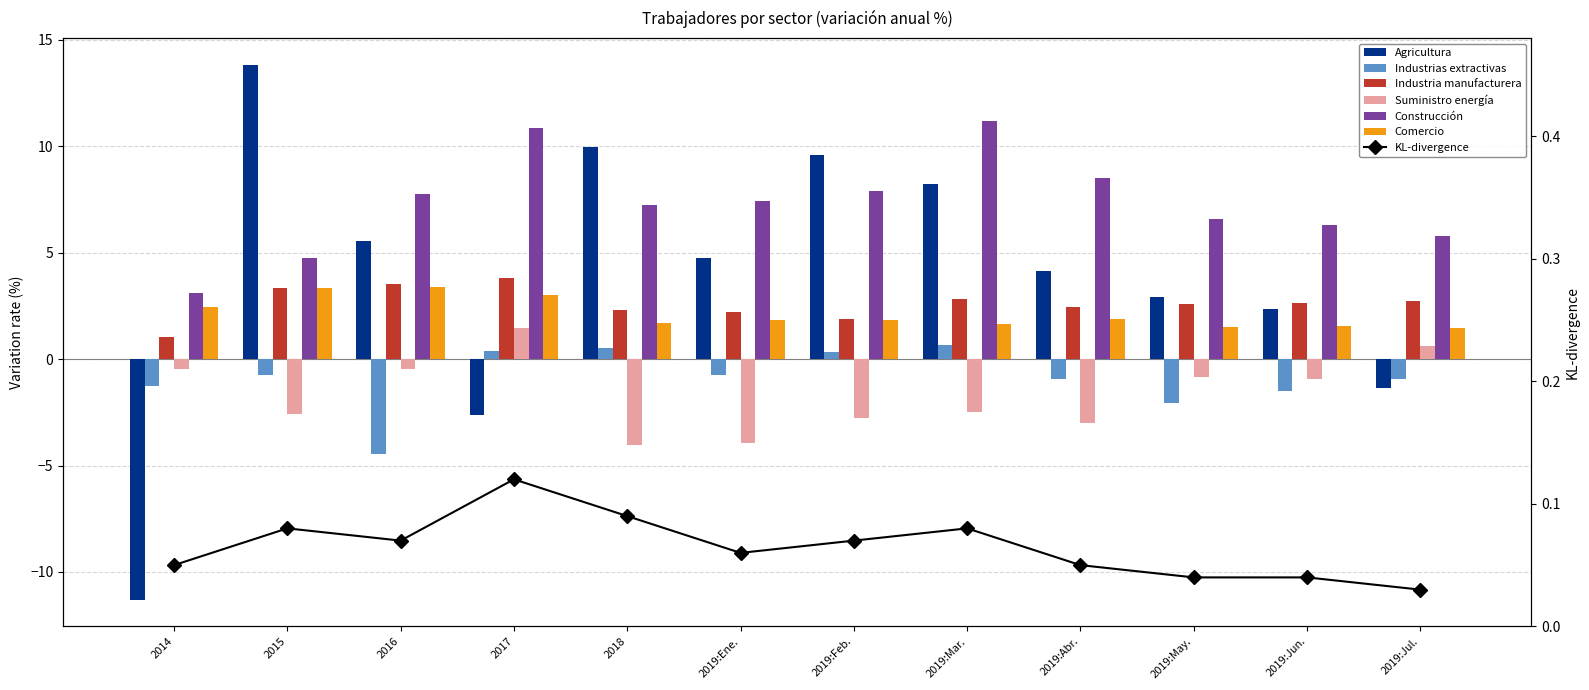

Where is Construcción nearest to the value 7?

2018